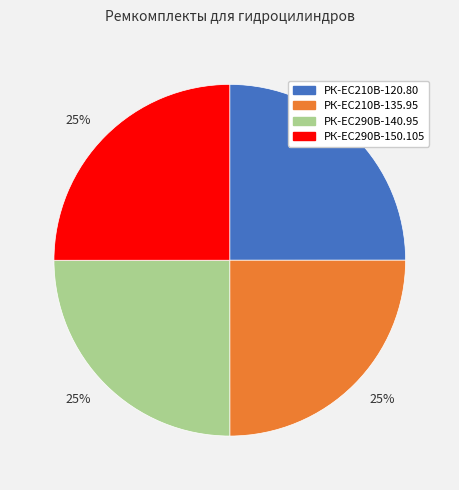

How many slices are in this pie chart?

4